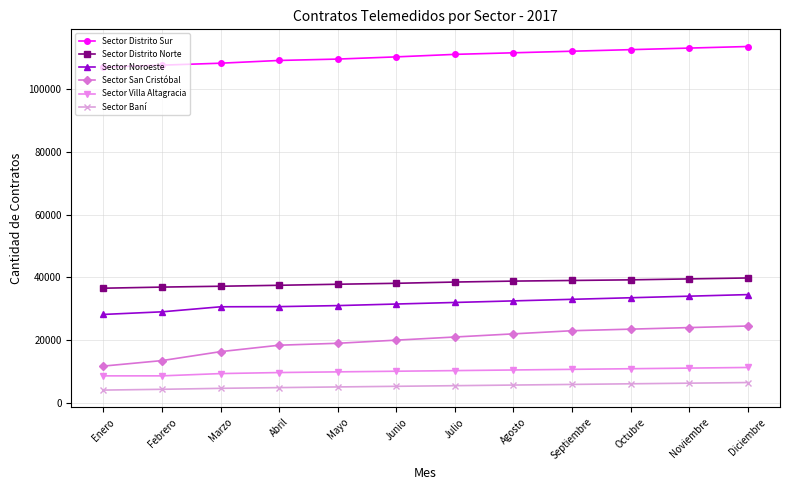

Is it true that Sector Noroeste equals 47209 at Junio?

False